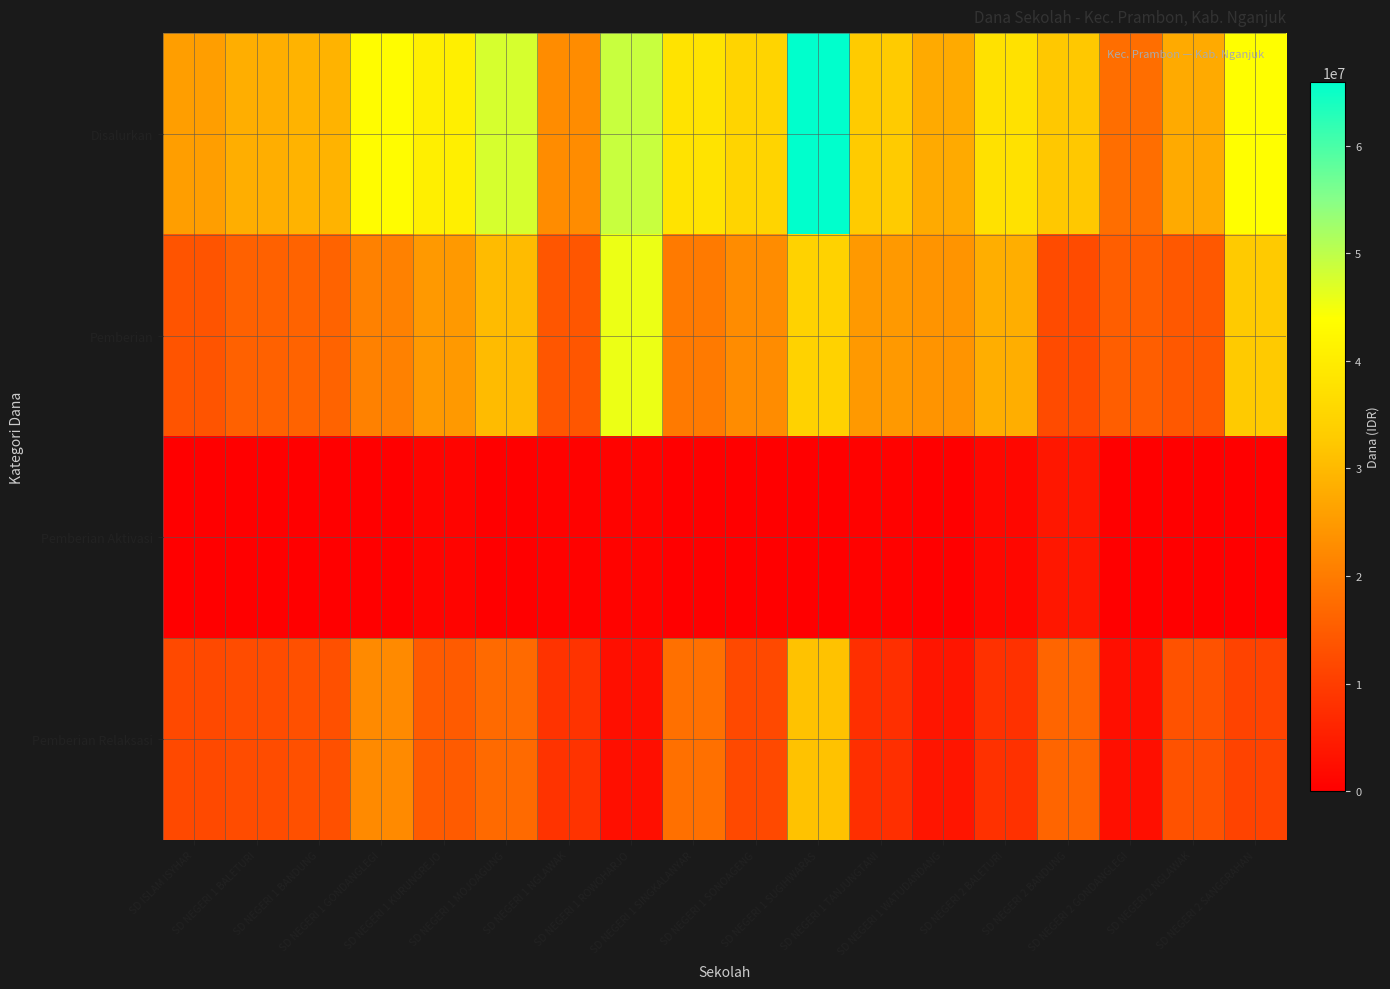

Which series has the largest total across all categories?

Disalurkan